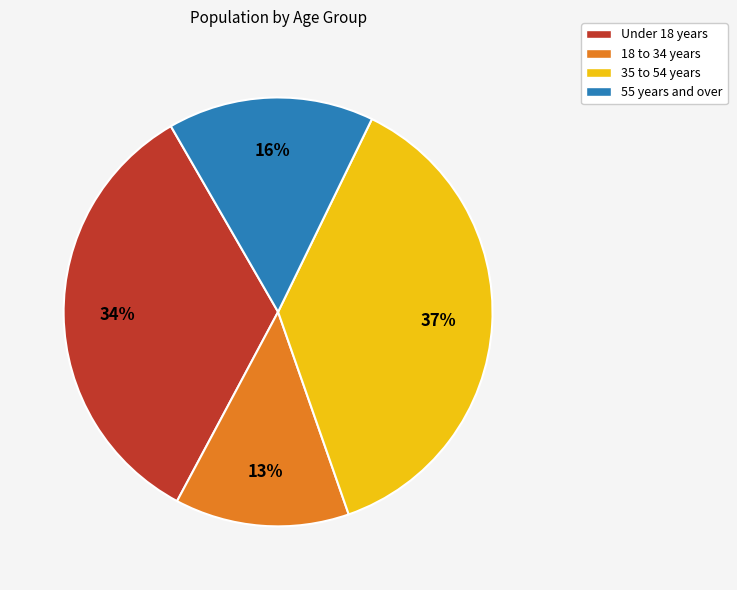

To the nearest percent, what is the difference between the largest and smallest slice percentages?

24%